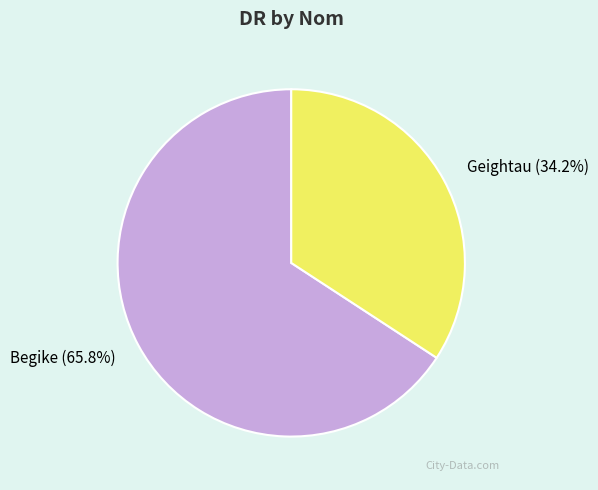

Between Begike and Geightau, which is larger?

Begike